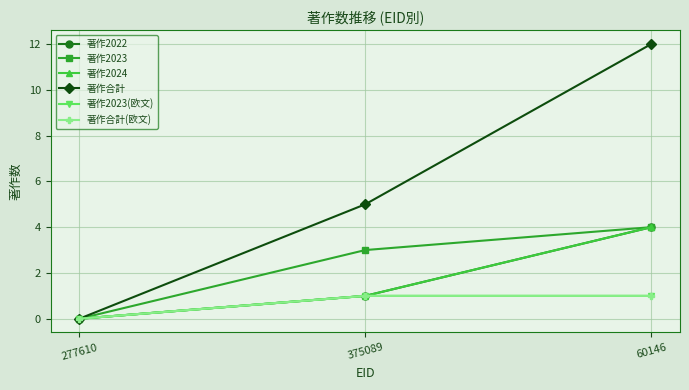

True or false: 著作合計 has a value of 5 at 375089.

True